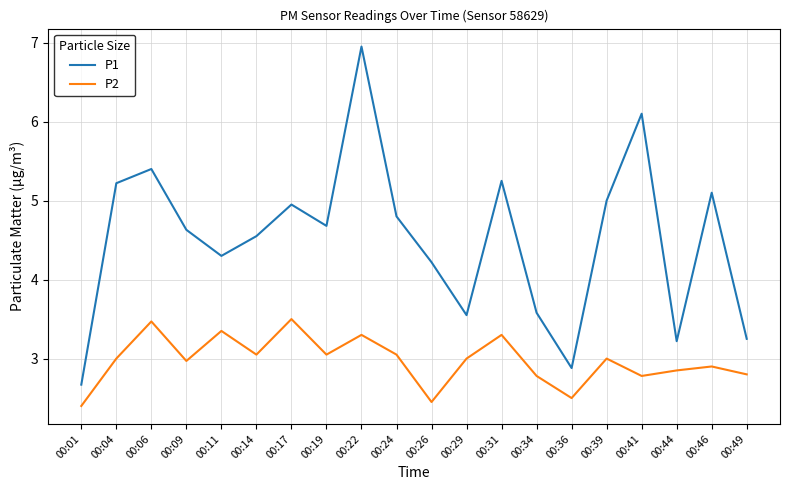

At which category is the sum across all series the highest?

00:22